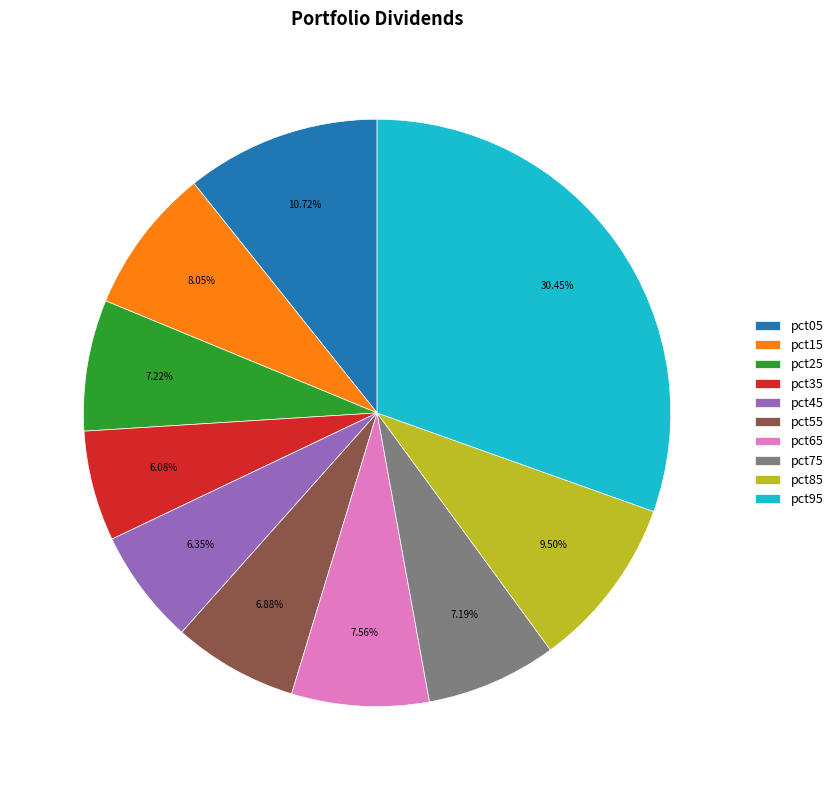

Is pct65 the majority of the pie?

No